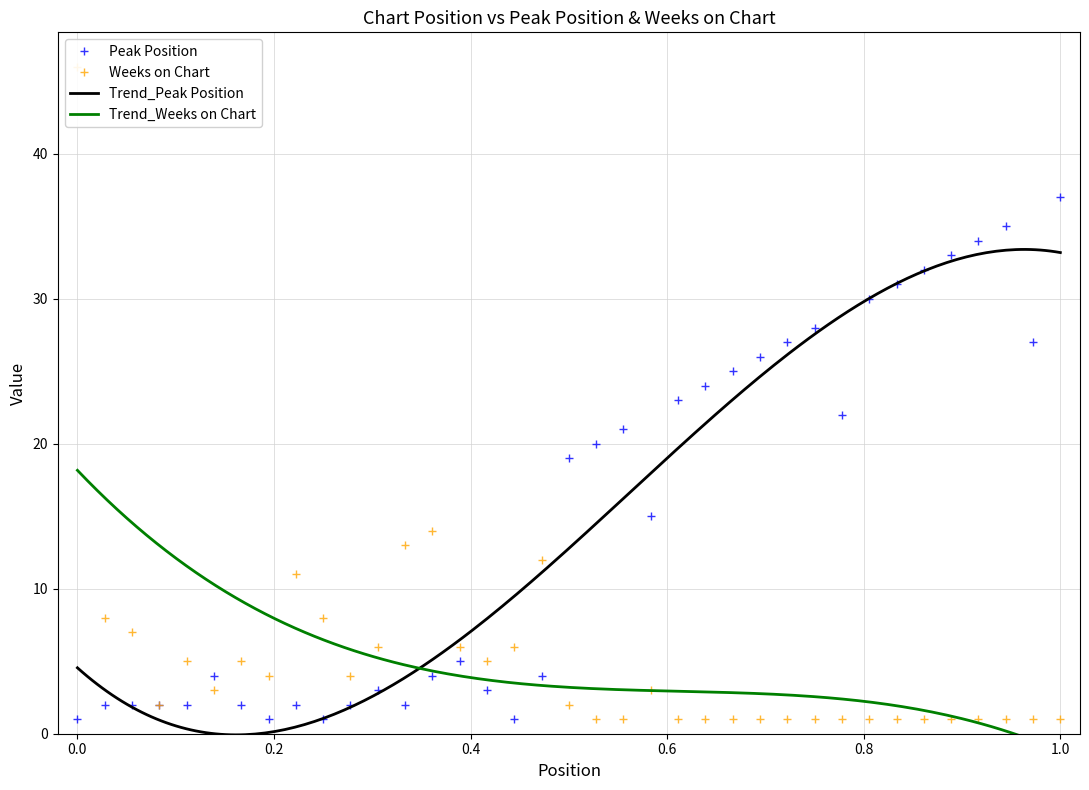

What is the highest value of the Peak Position series?

37